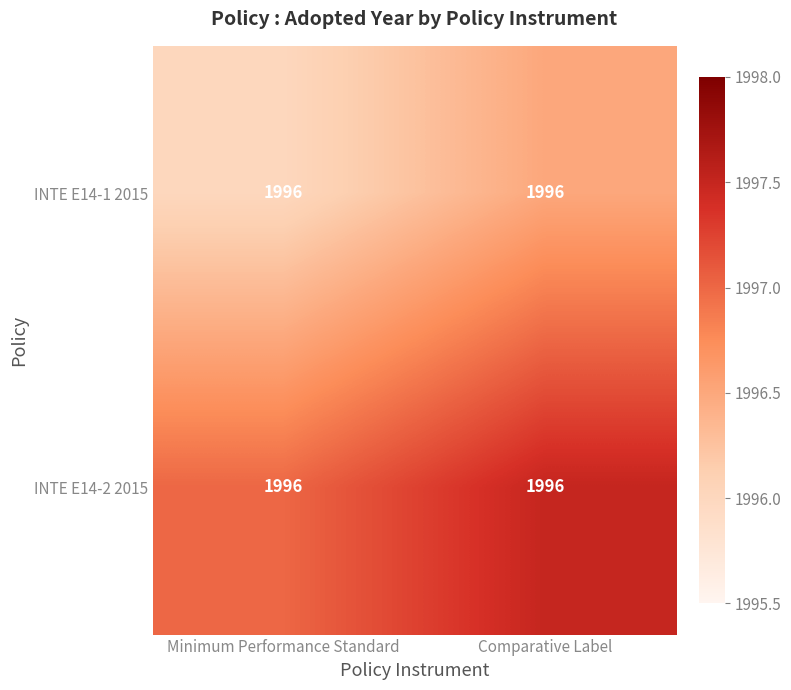

At which label is INTE E14-2 2015 closest to 1997?

Minimum Performance Standard